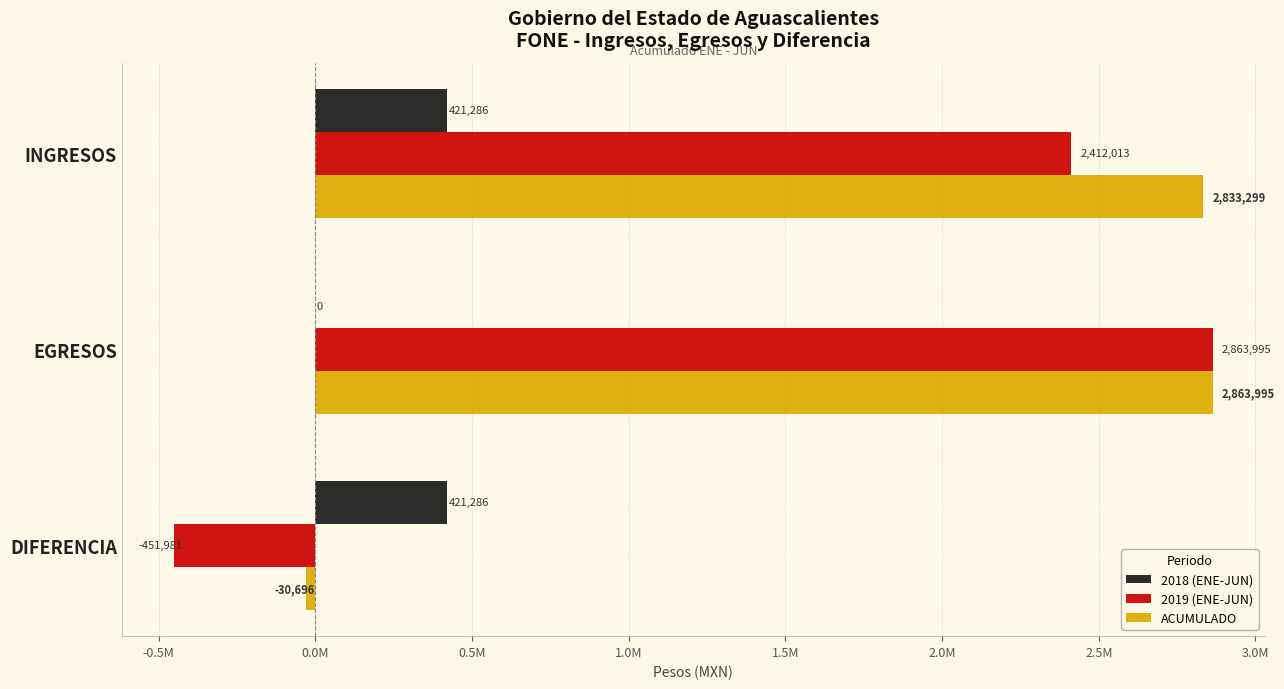

What are all the series names shown in the legend?

2018 (ENE-JUN), 2019 (ENE-JUN), ACUMULADO